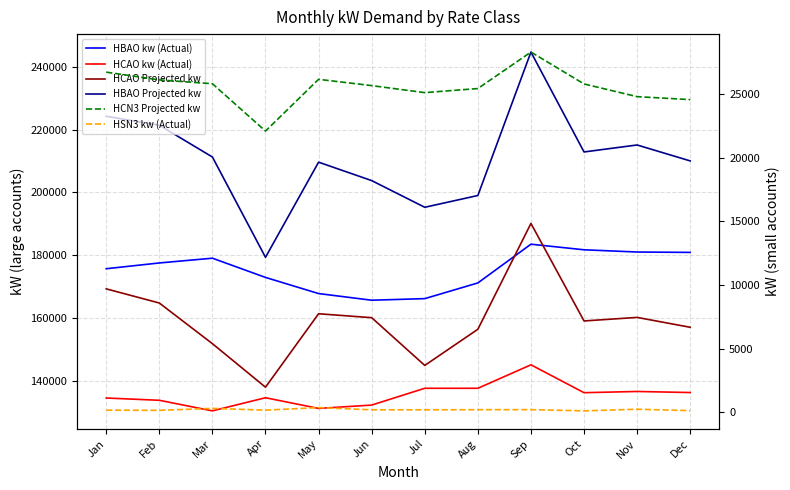

What is the average value of the HCAO kw (Actual) series?

135637.2